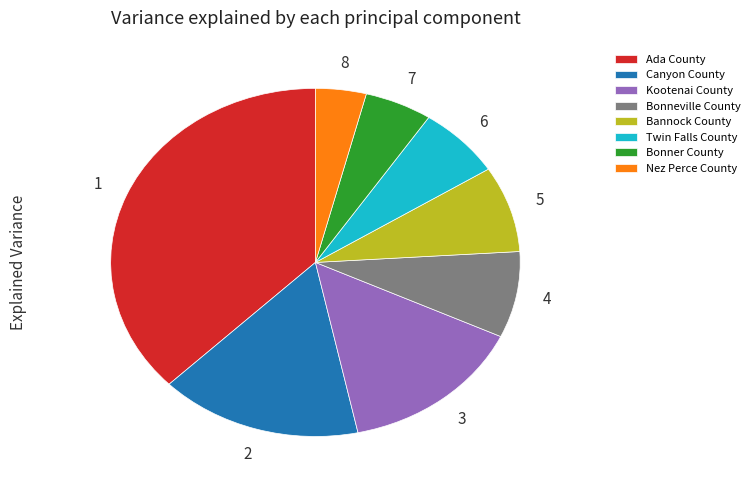

Which category has the smallest portion of the pie?

Nez Perce County